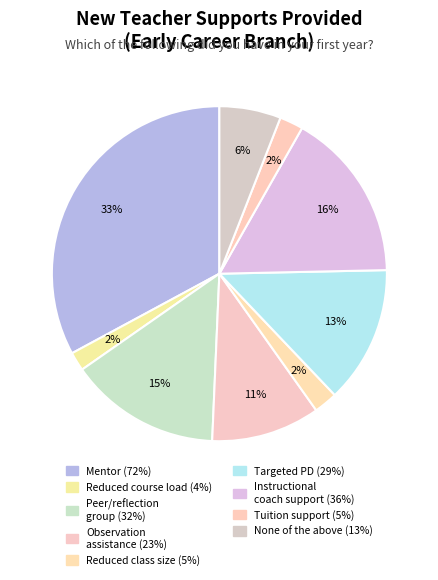

Which category has the biggest portion of the pie?

Mentor